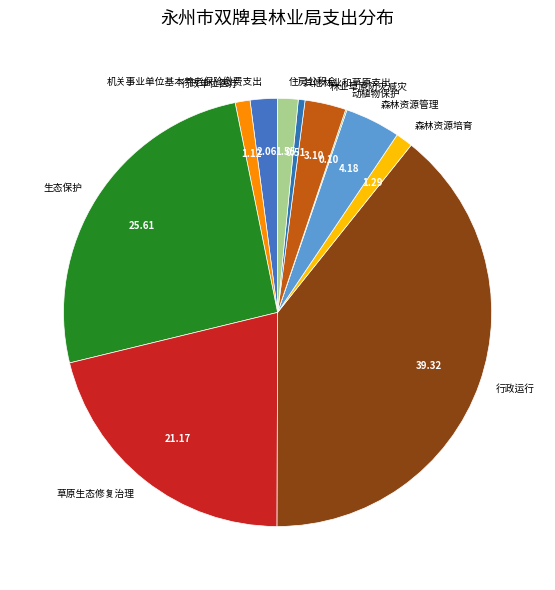

Is there any slice that represents more than half of the pie?

No